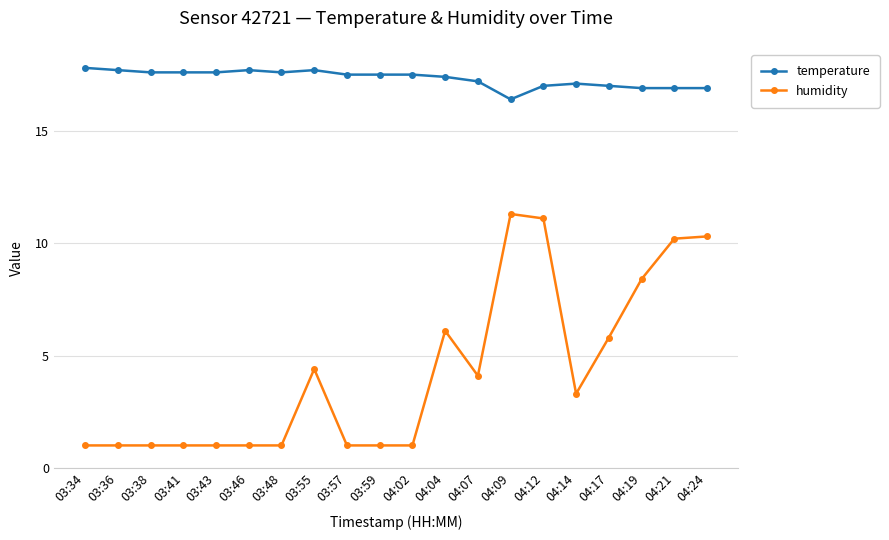

The temperature series shows 26.9 at 04:19. True or false?

False